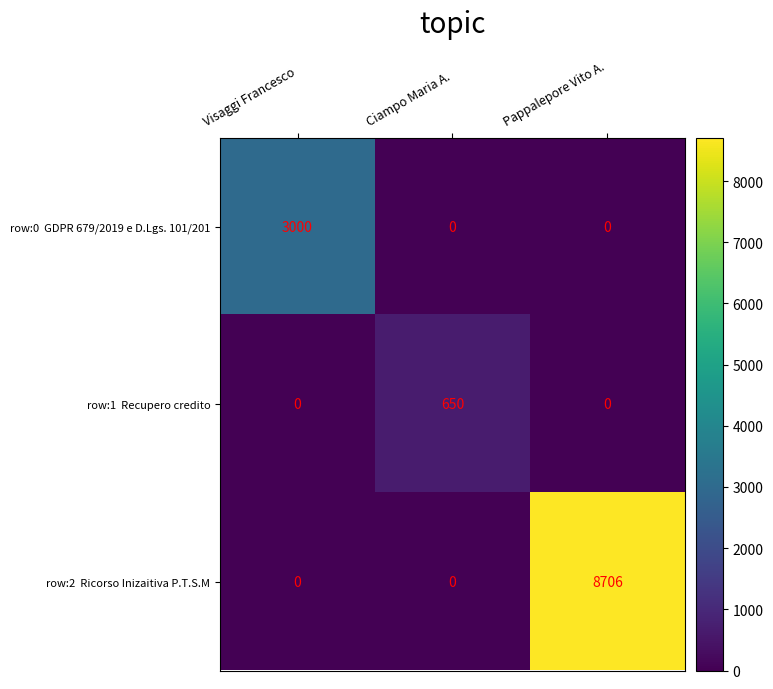

What is the spread (max minus min) of values at Visaggi Francesco?

3000